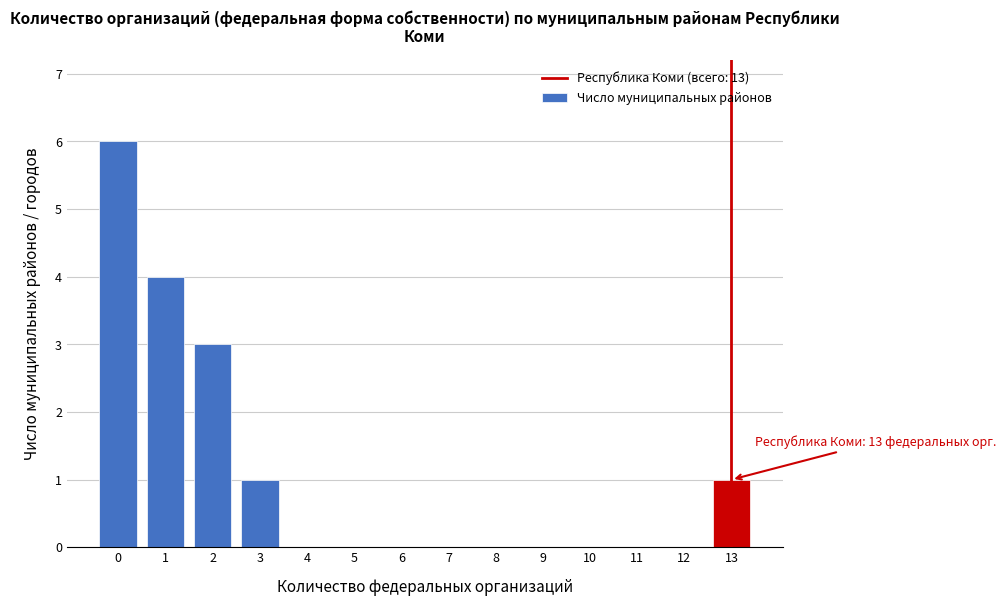

Reading right to left, what are all the values shown in this chart?

13=1	12=0	11=0	10=0	9=0	8=0	7=0	6=0	5=0	4=0	3=1	2=3	1=4	0=6